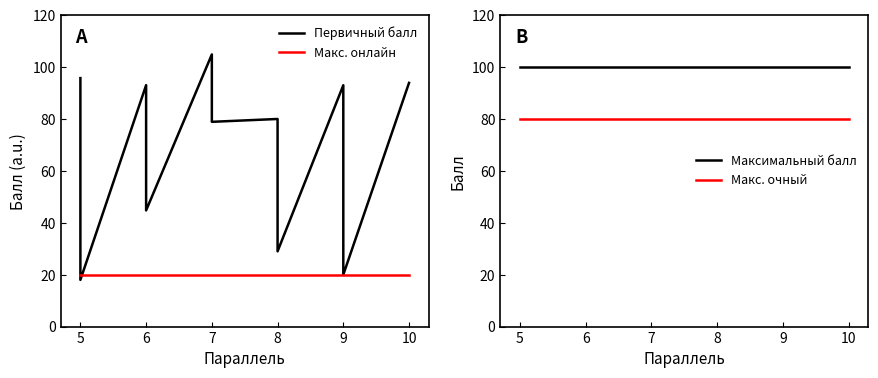

Which series has the widest spread of values?

Первичный балл